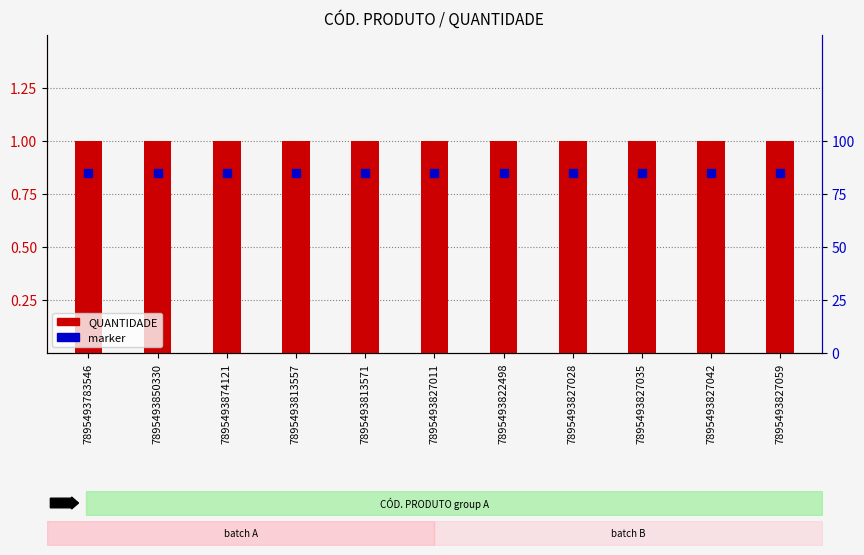

Reading left to right, transcribe all the data shown in this chart.

marker: 7895493783546=0.8	7895493850330=0.8	7895493874121=0.8	7895493813557=0.8	7895493813571=0.8	7895493827011=0.8	7895493822498=0.8	7895493827028=0.8	7895493827035=0.8	7895493827042=0.8	7895493827059=0.8
QUANTIDADE: 7895493783546=1.0	7895493850330=1.0	7895493874121=1.0	7895493813557=1.0	7895493813571=1.0	7895493827011=1.0	7895493822498=1.0	7895493827028=1.0	7895493827035=1.0	7895493827042=1.0	7895493827059=1.0